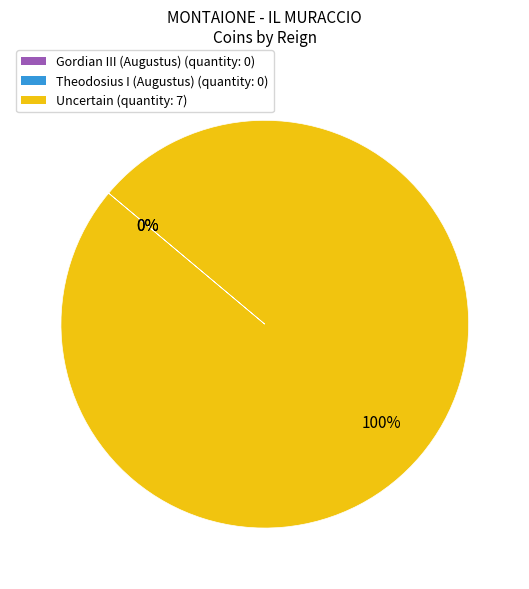

Which slice represents more than half of the pie?

Uncertain